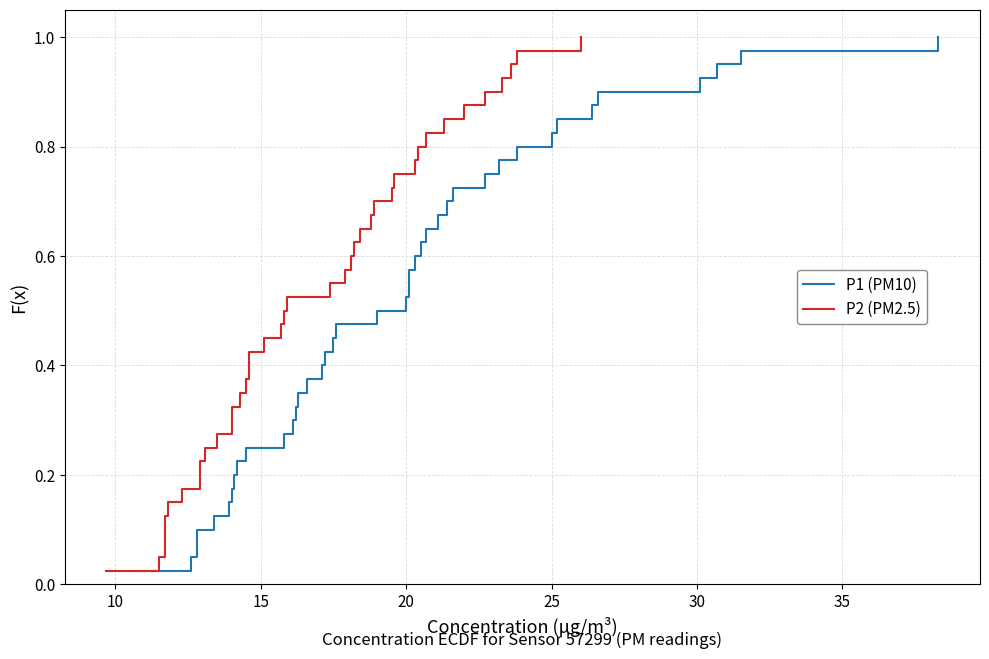

At how many categories does at least one series exceed 0?

40